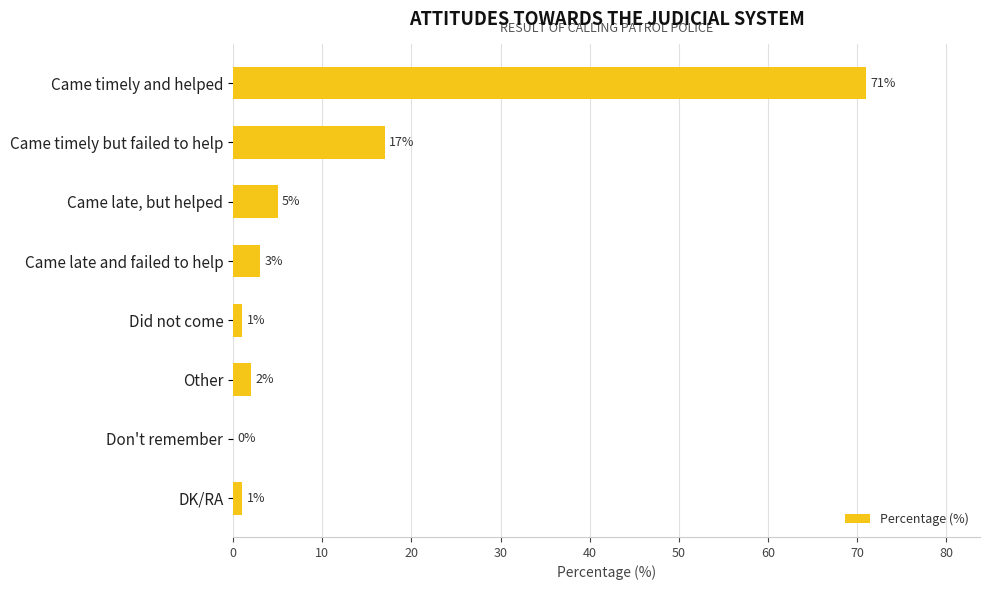

What is the change in value from Came timely and helped to DK/RA?

-70